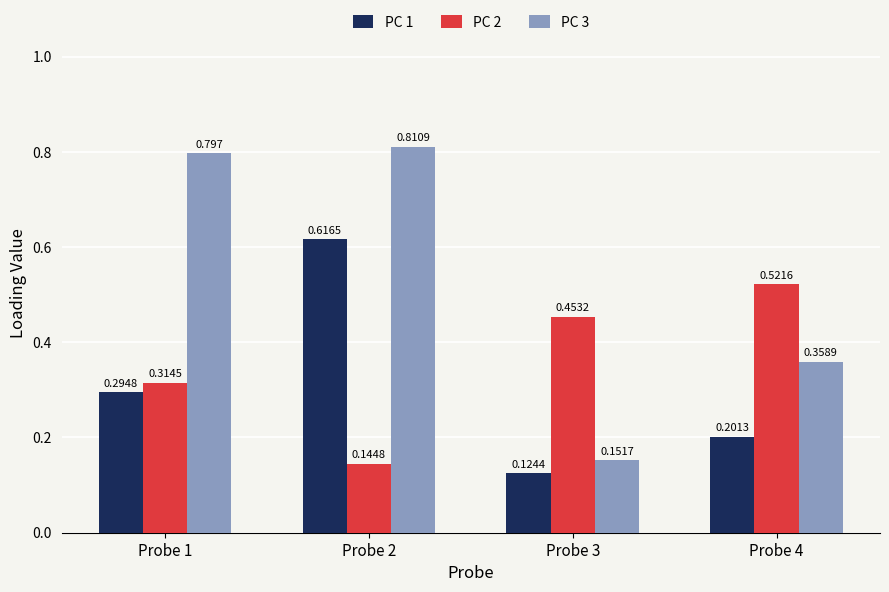

Is the value of PC 1 at Probe 1 greater than the value of PC 3 at Probe 4?

No